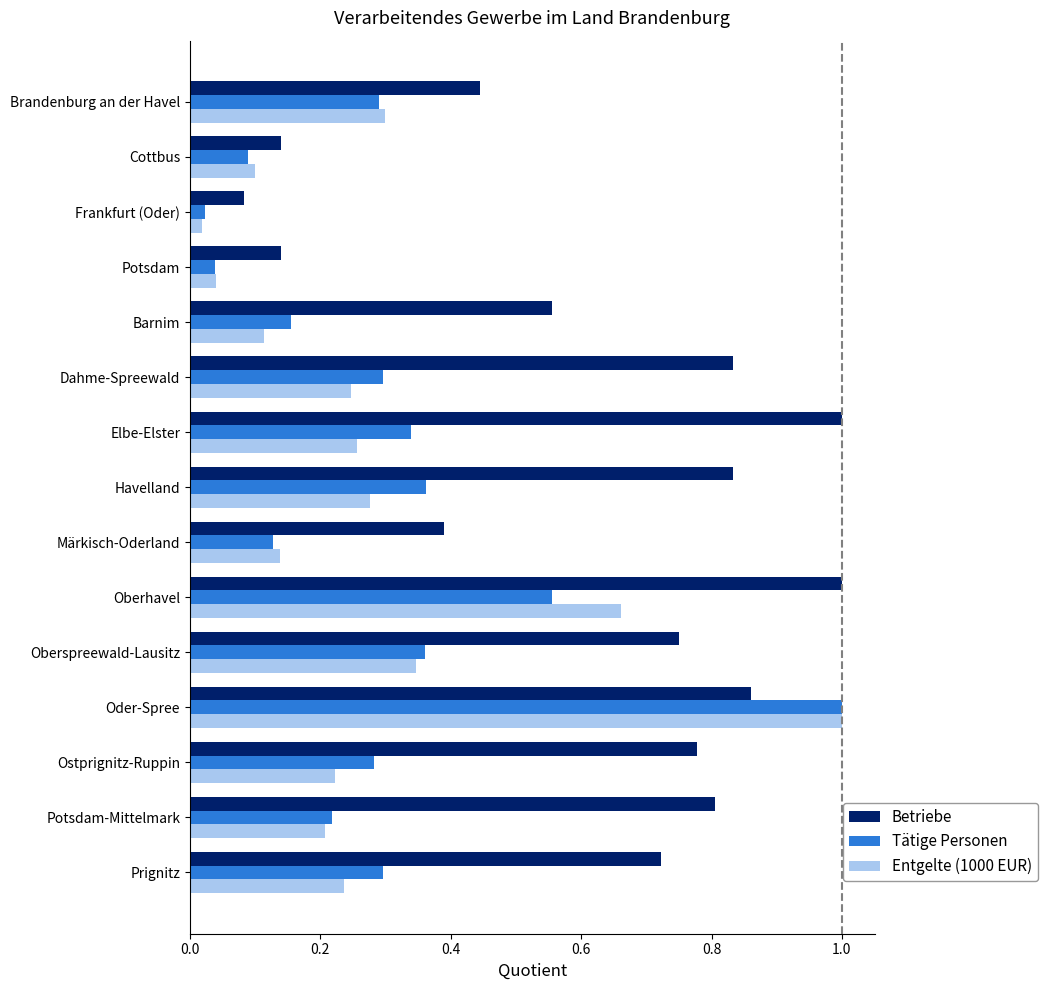

What are all the series names shown in the legend?

Betriebe, Tätige Personen, Entgelte (1000 EUR)